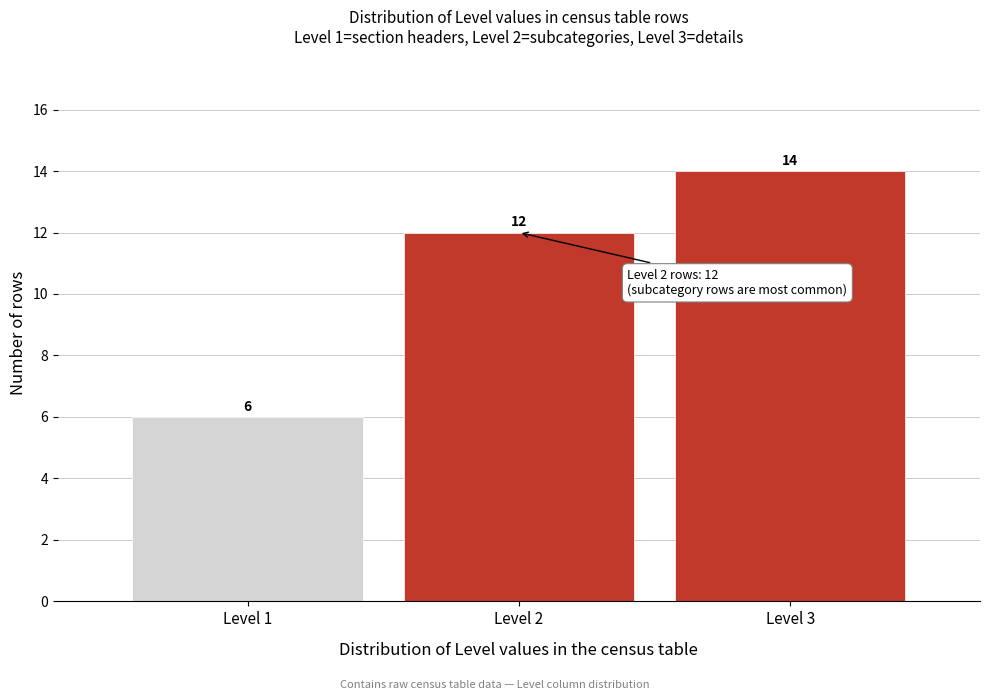

Reading left to right, what are all the values shown in this chart?

Level 1=6	Level 2=12	Level 3=14